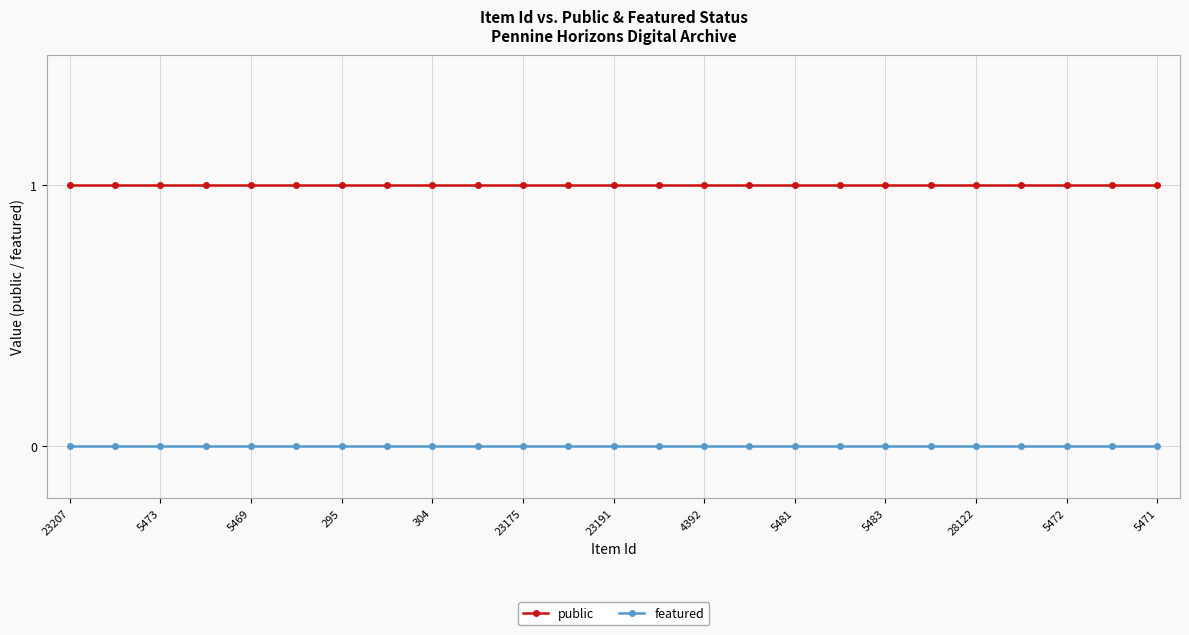

List the series in order of their peak value, lowest first.

featured, public